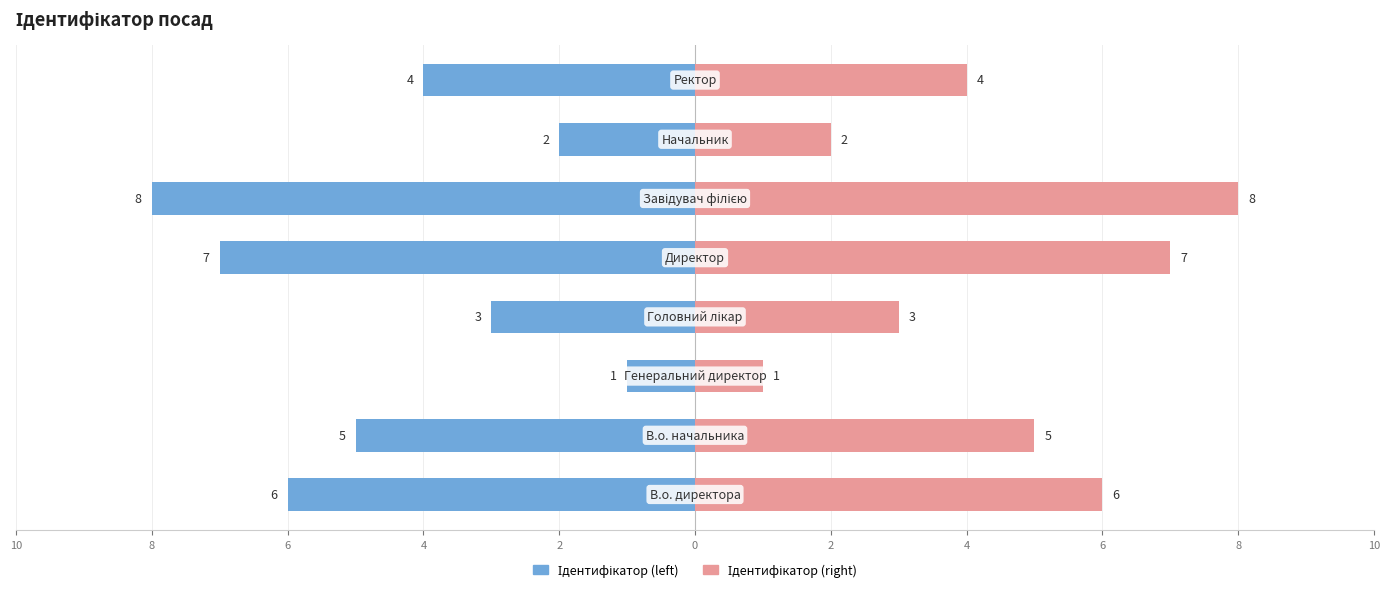

How many data points in Ідентифікатор (left) are less than -4?

4